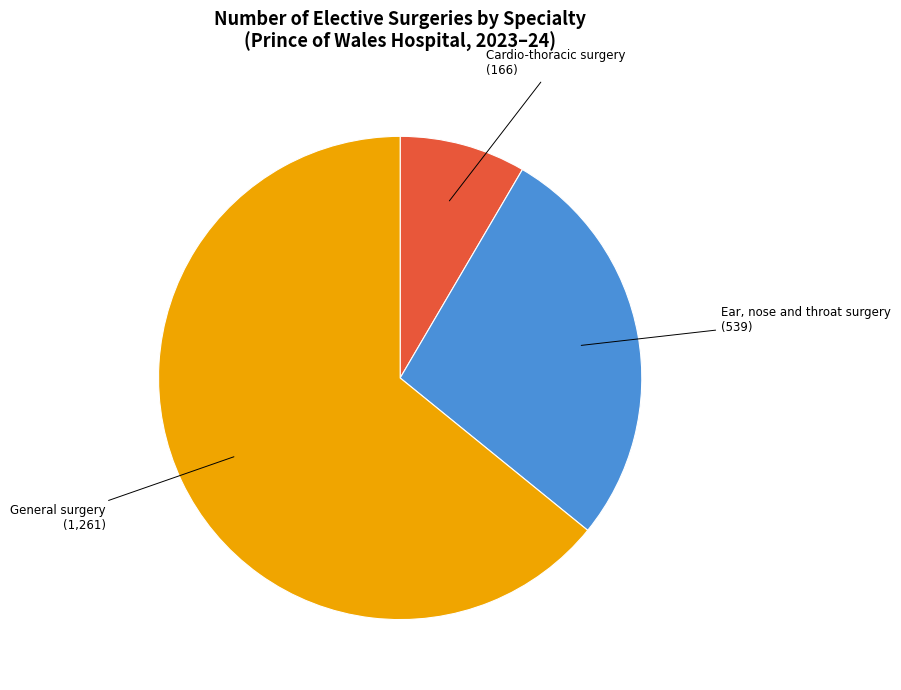

Is there any slice that represents more than half of the pie?

Yes